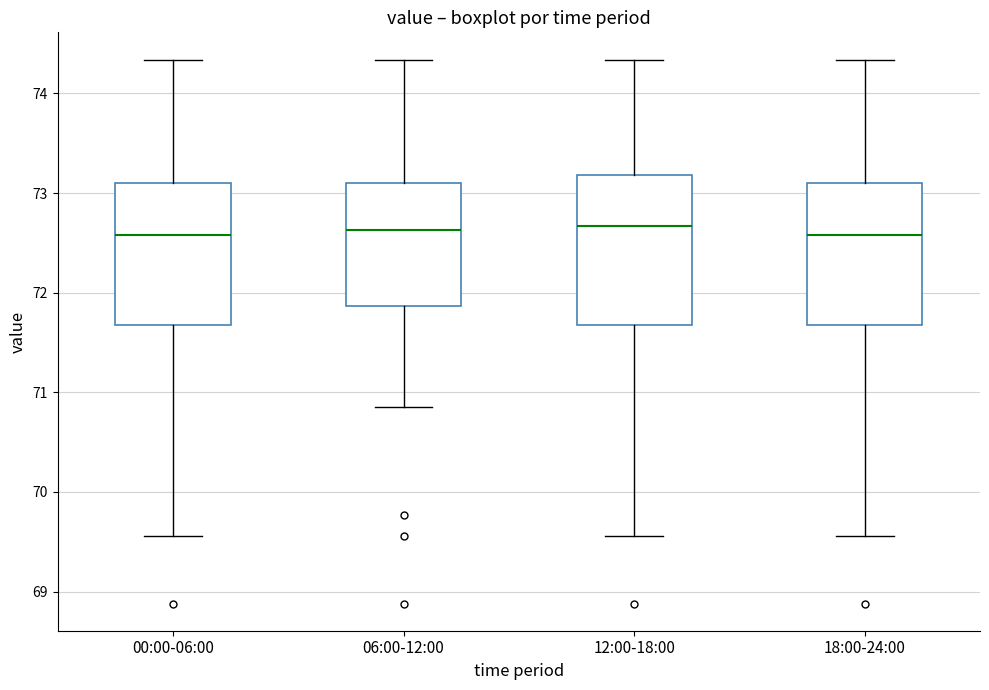

Where is the upper edge of the box for 18:00-24:00 on the y-axis? The values are not printed on the chart, so give them approximately, as read against the axis.

73.1